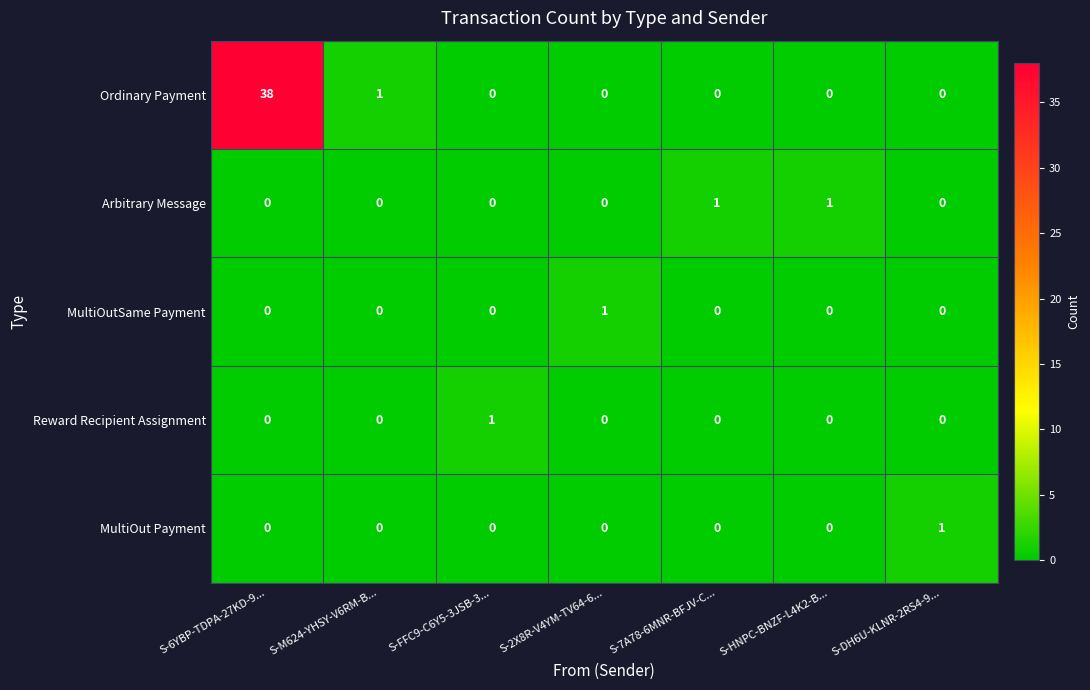

True or false: Arbitrary Message has a value of 0 at S-2X8R-V4YM-TV64-6....

True